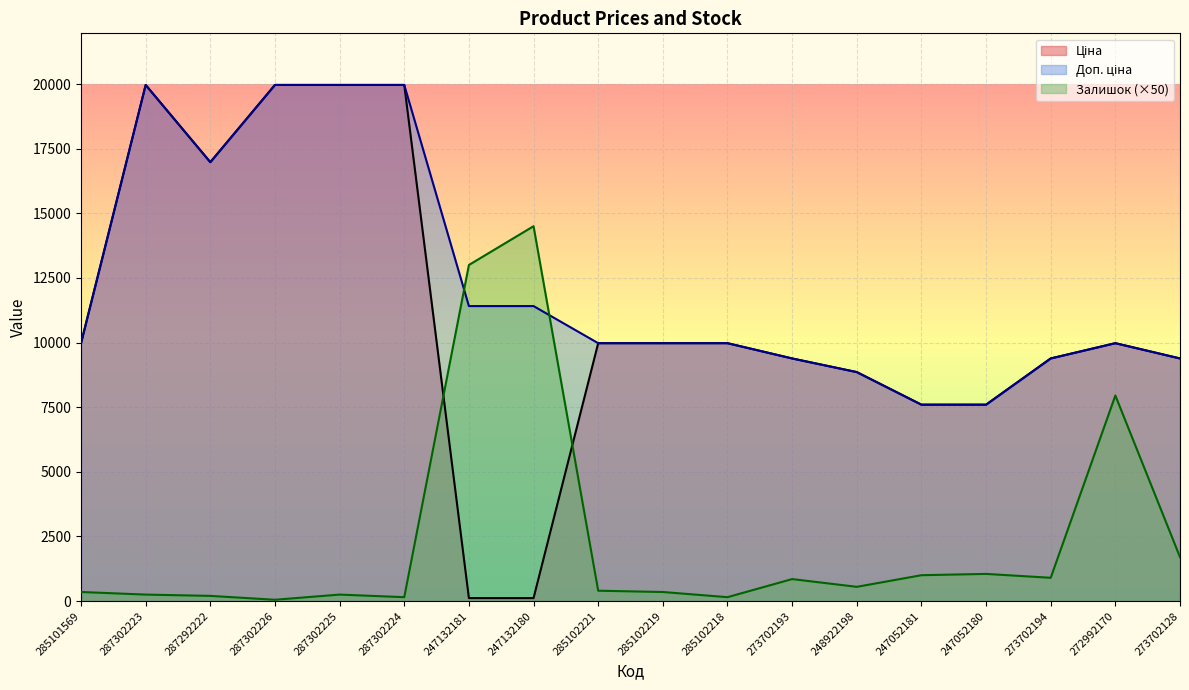

True or false: Доп. ціна and Залишок cross at least once.

True